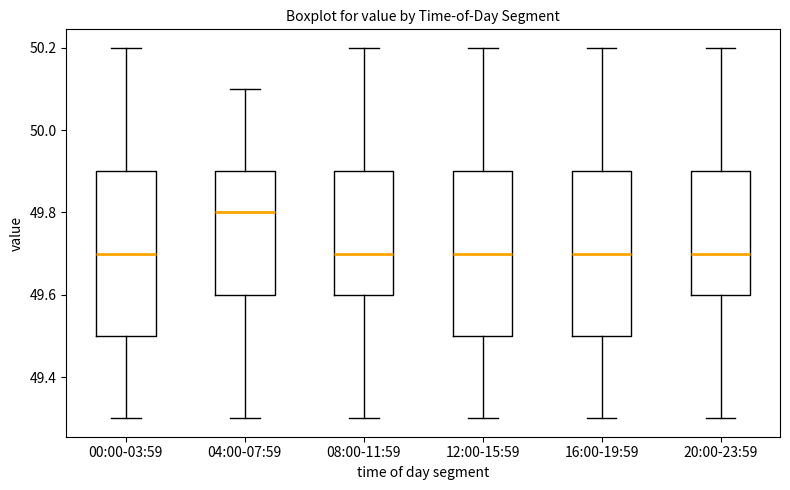

Which box has the highest median line?

04:00-07:59